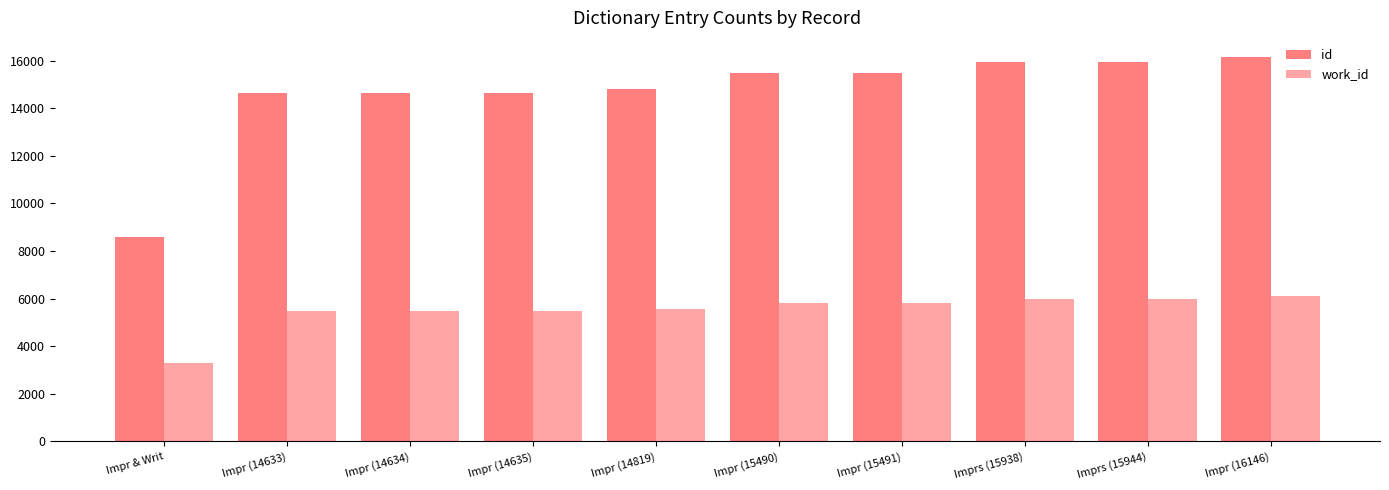

How many data points in work_id are less than 5807?

5